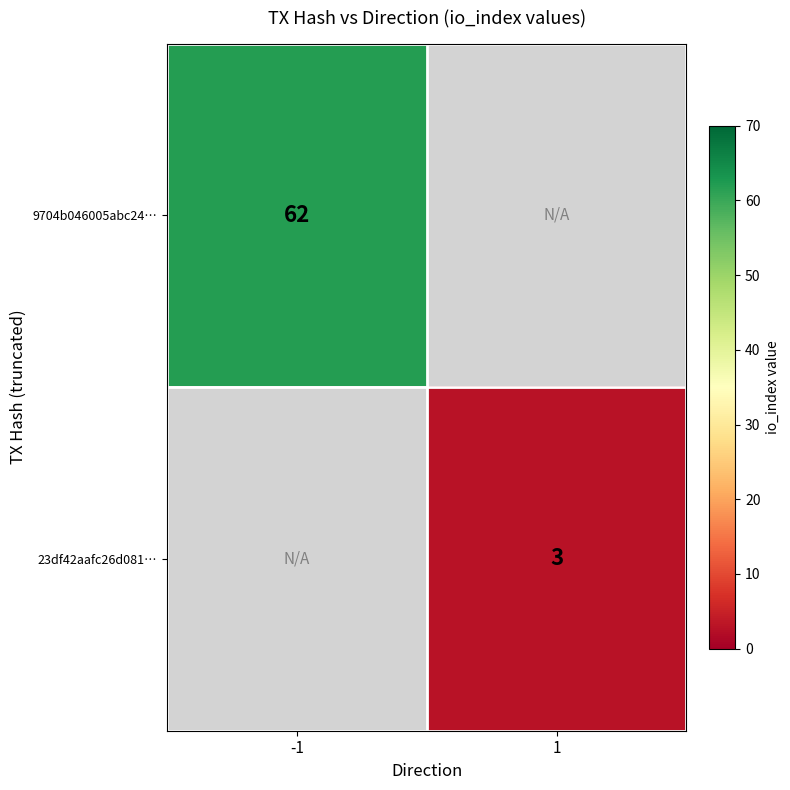

At how many categories does at least one series exceed 7?

1